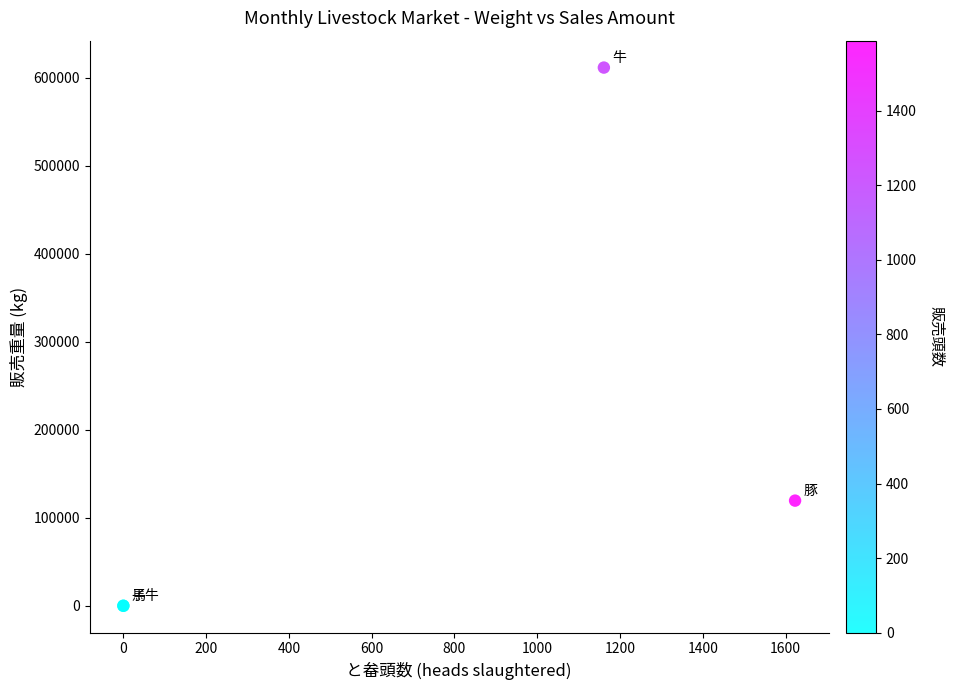

What Y value in the scatter plot is closest to 305850?

119511.9